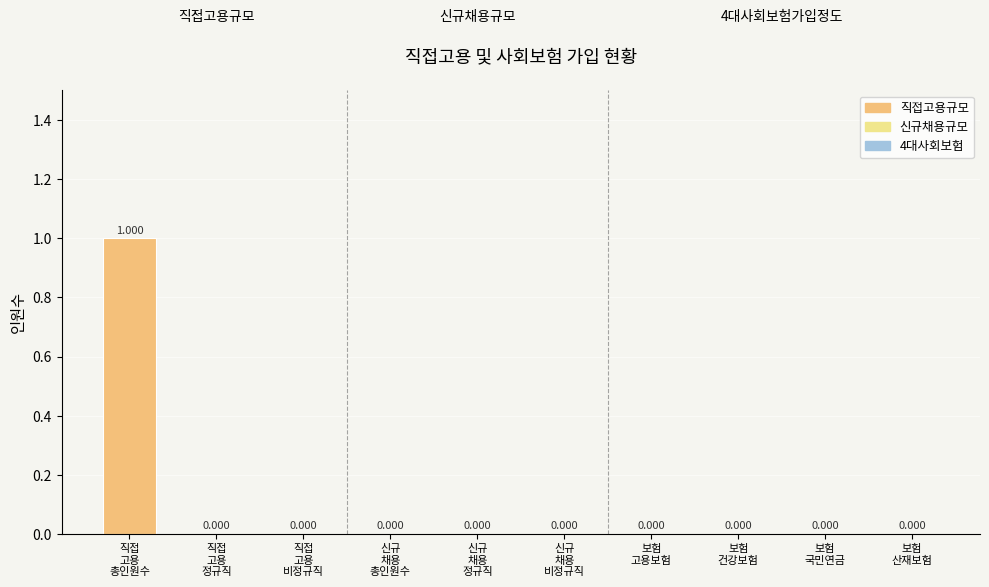

Is it true that the value at 보험
산재보험 is 1?

False